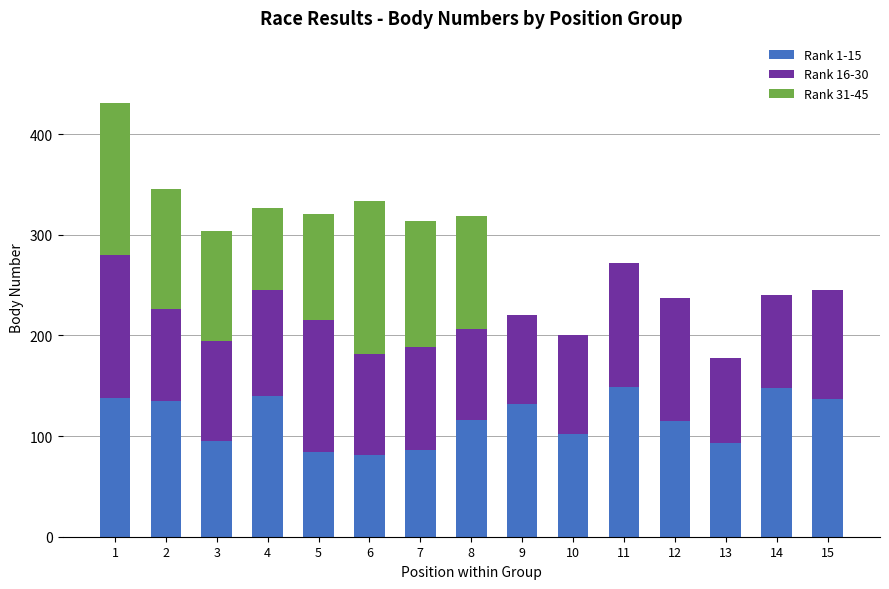

The value of Rank 1-15 at 1 is 138. True or false?

True